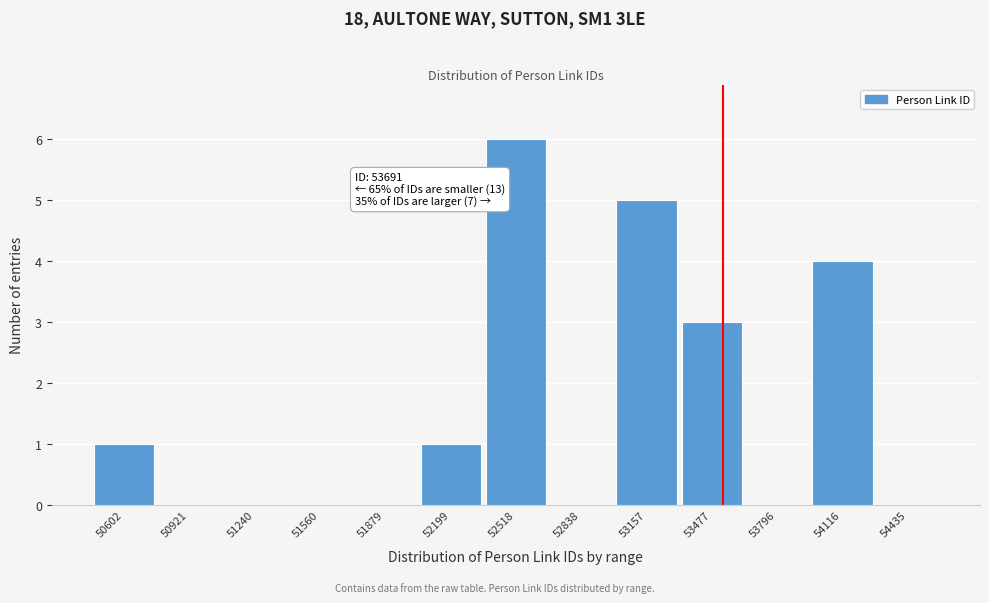

Reading left to right, what are all the values shown in this chart?

50602=1	50921=0	51240=0	51560=0	51879=0	52199=1	52518=6	52838=0	53157=5	53477=3	53796=0	54116=4	54435=0